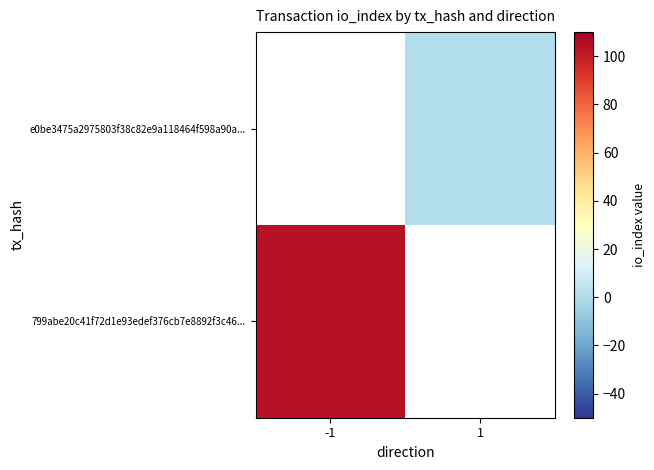

What is the maximum value shown in the chart?

104.0